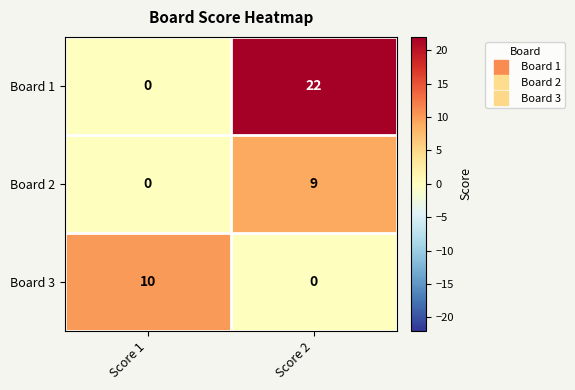

How many values in the Board 1 series are below 22?

1